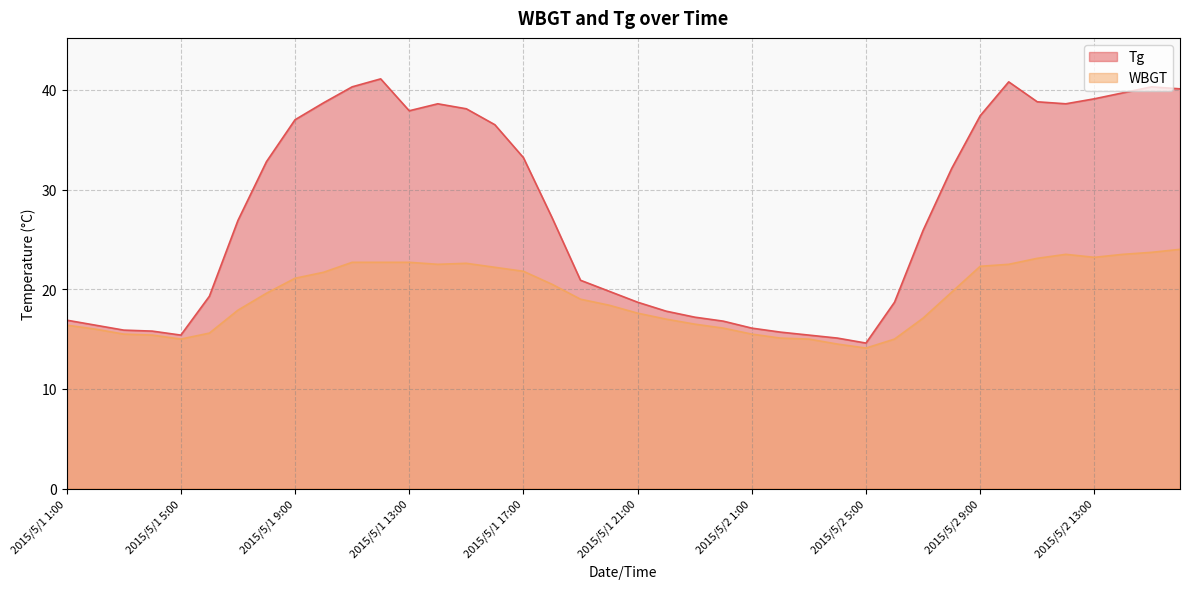

At 2015/5/1 13:00, list the series in order from largest to smallest.

Tg, WBGT